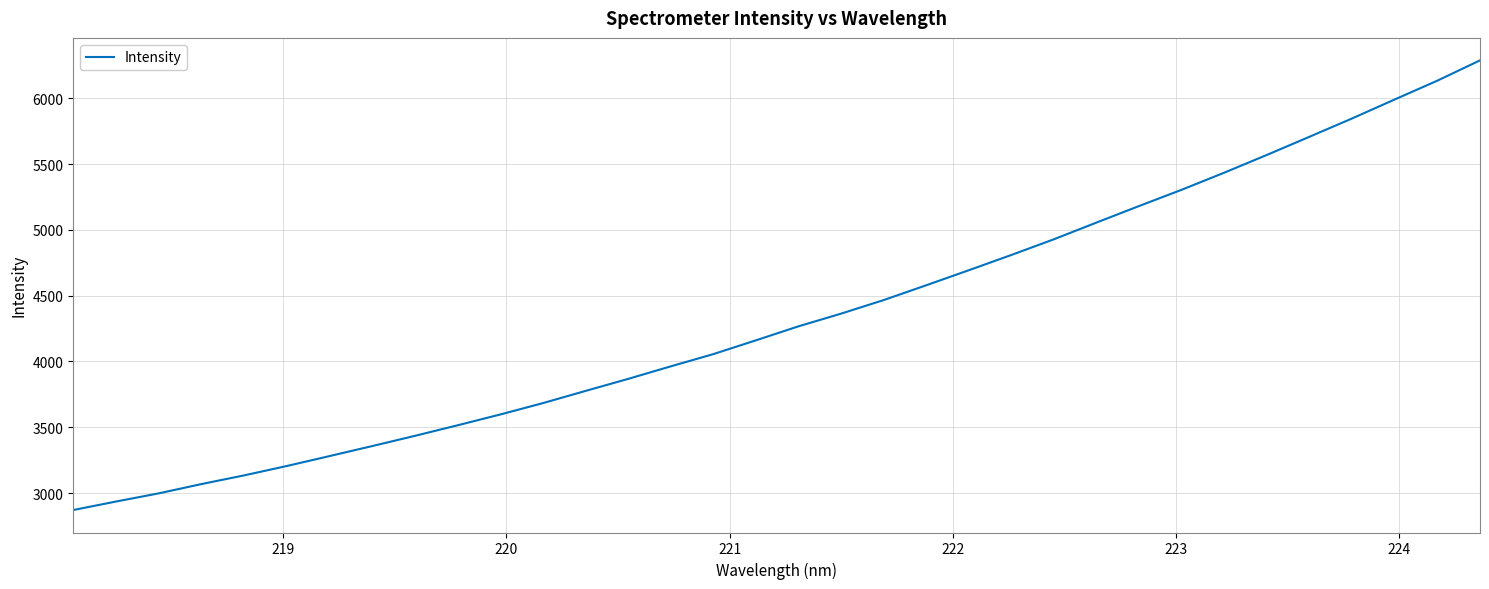

How many lines are shown in the chart?

1